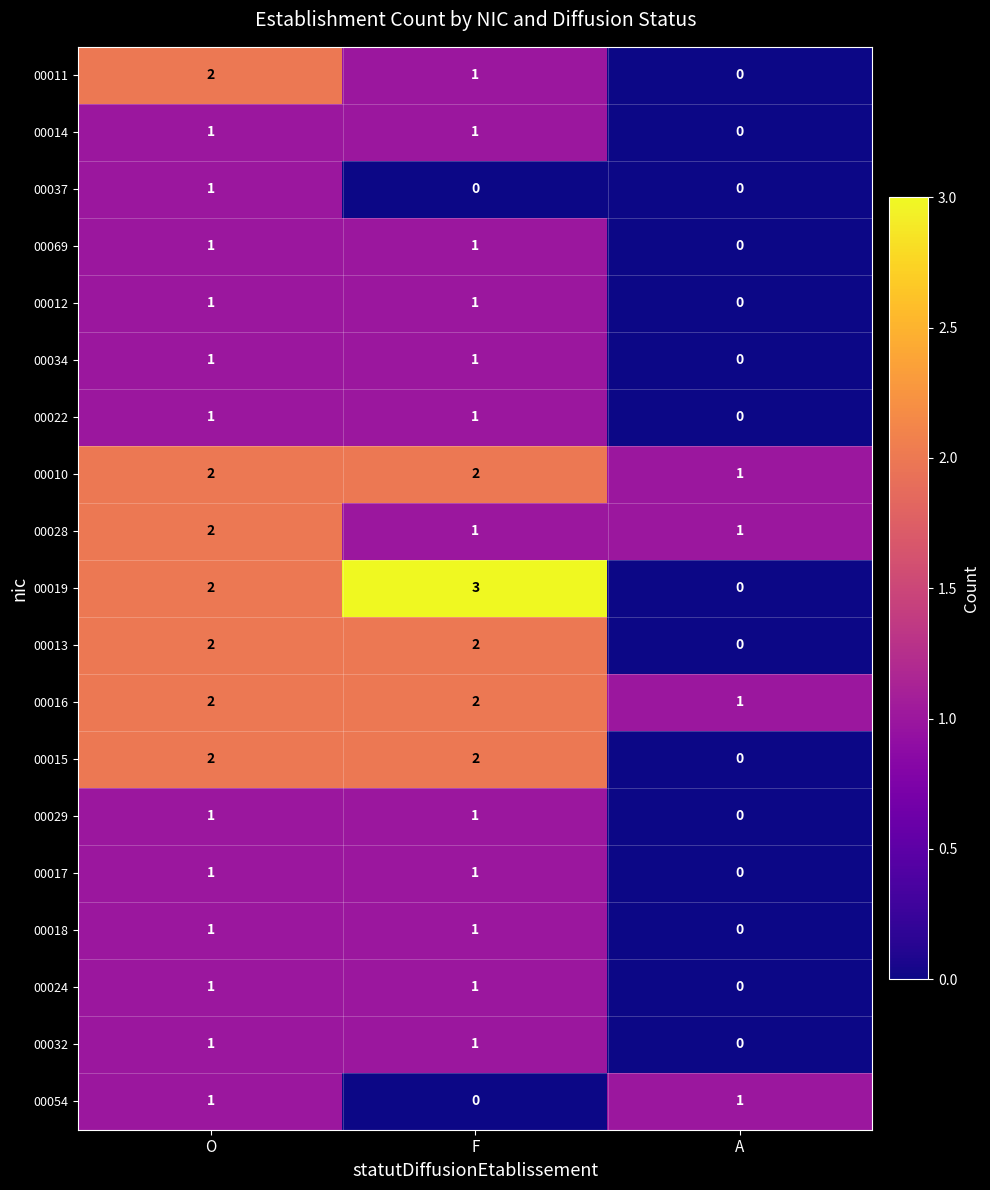

Count the number of data series in this chart.

19